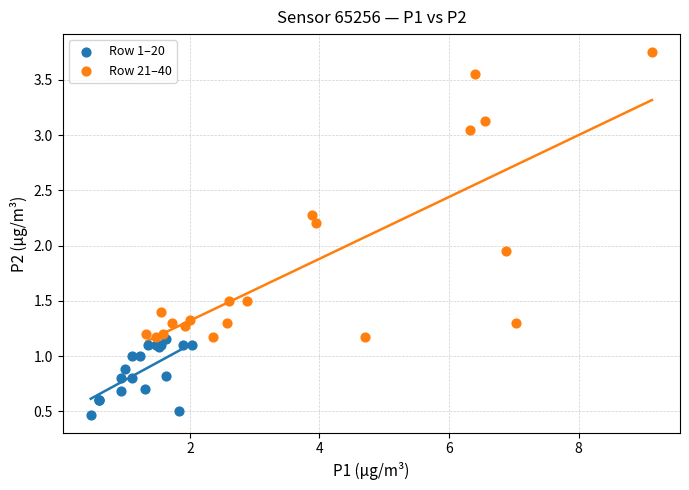

Which series contains the highest Y value?

Row 21–40